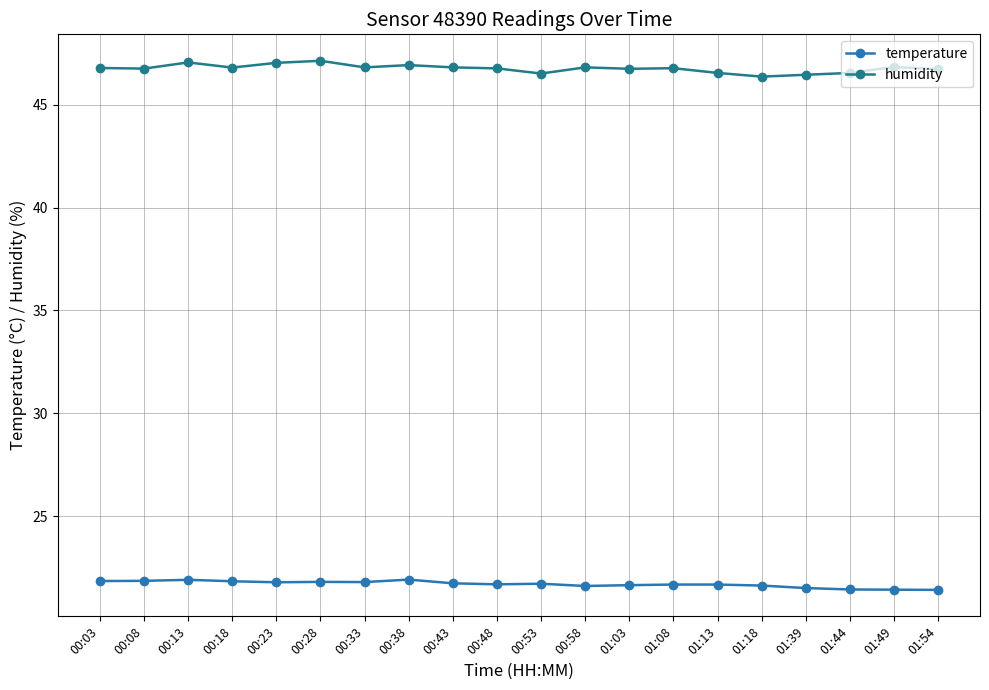

Which series has the widest spread of values?

humidity